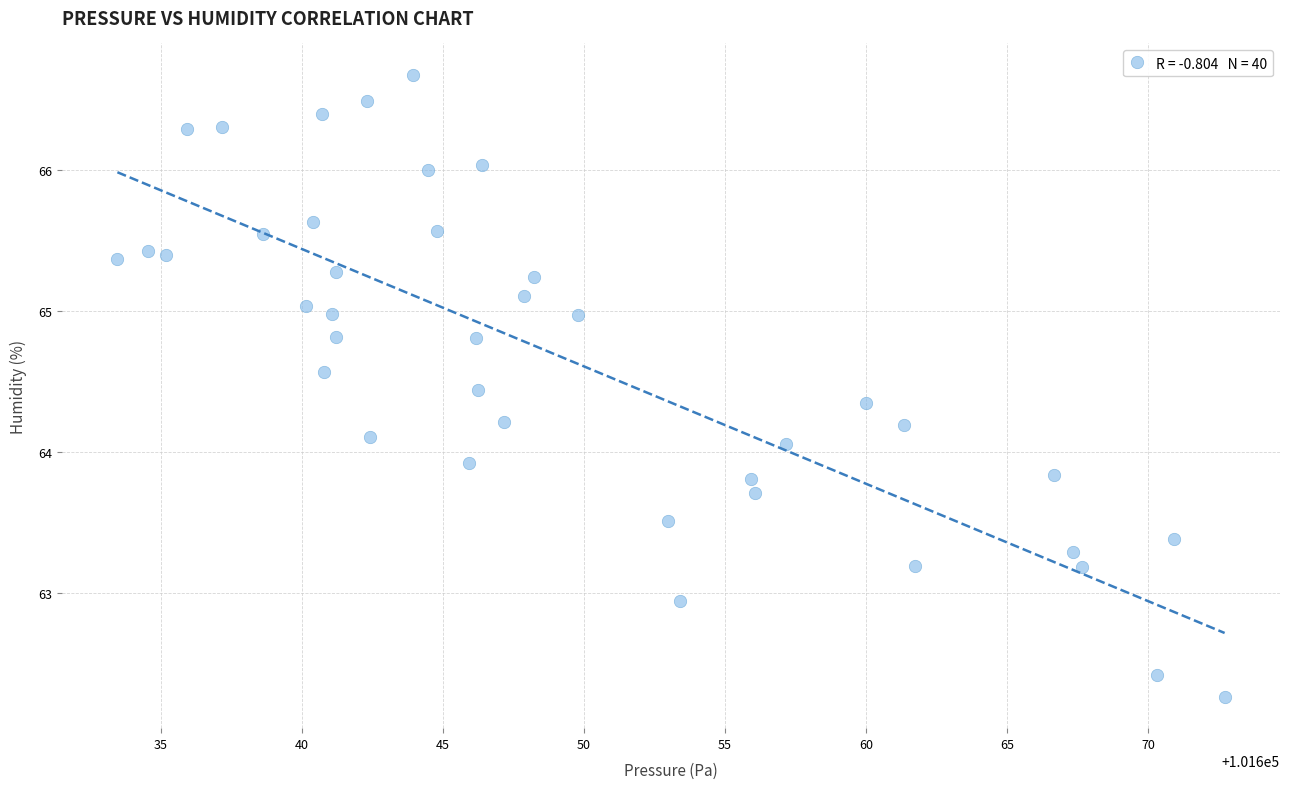

What is the range of X values (max minus min)?

39.2